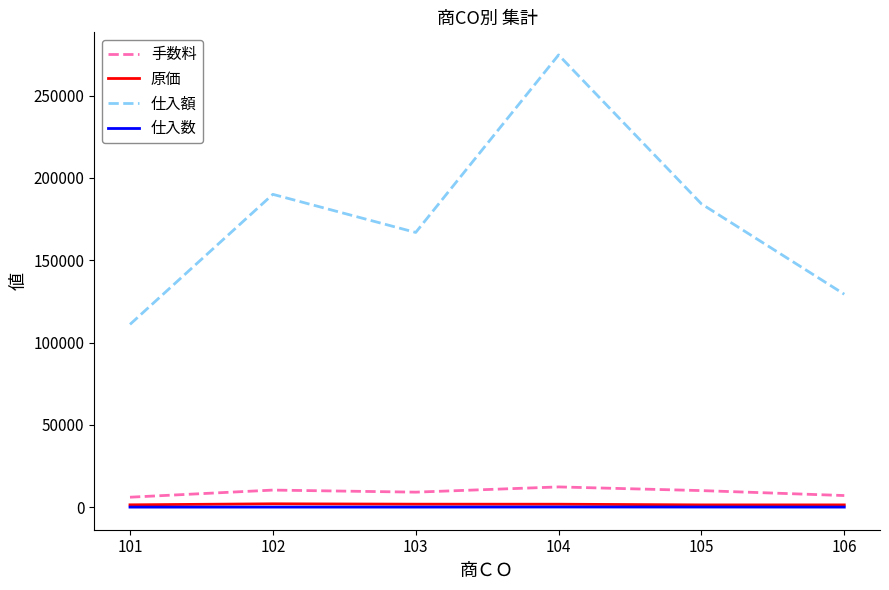

Where is the first local minimum for 仕入額?

103